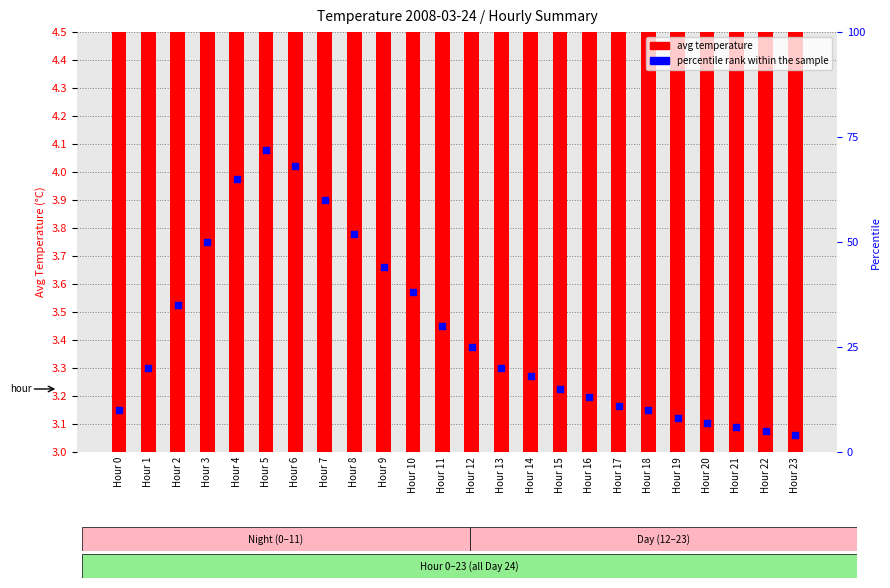

Which series contains the lowest Y value?

avg temperature